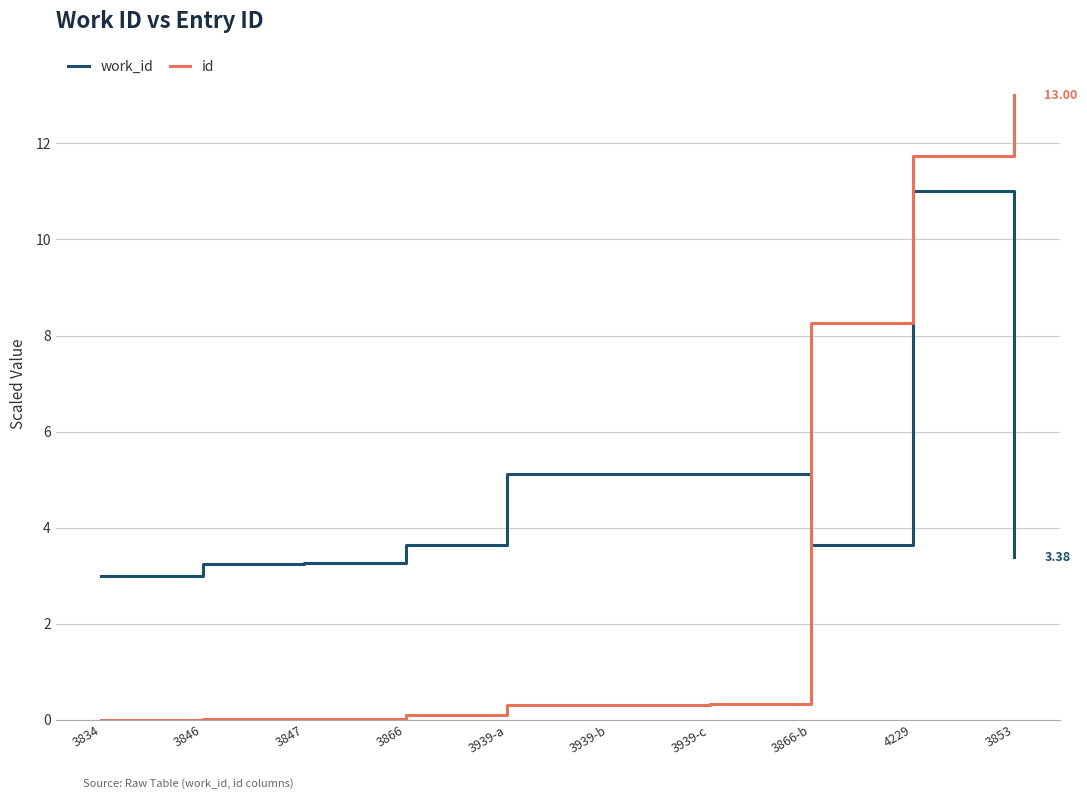

Between 3847 and 4229, which series saw the biggest shift?

id